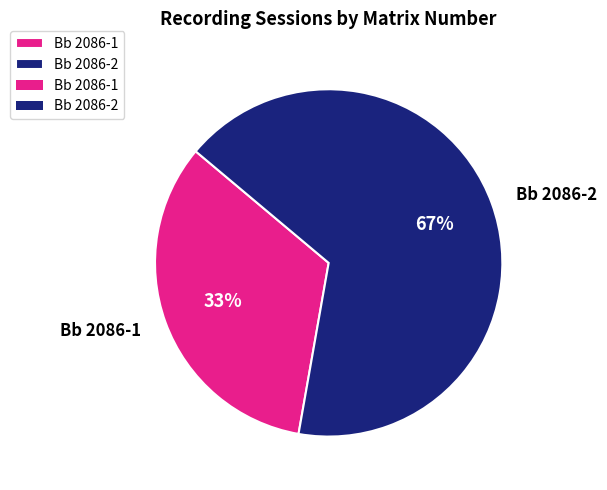

To the nearest percent, what is the average slice percentage?

50%